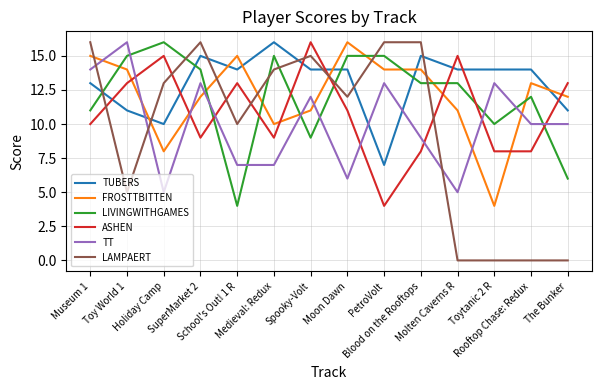

At which category does TUBERS reach its first local valley?

Holiday Camp